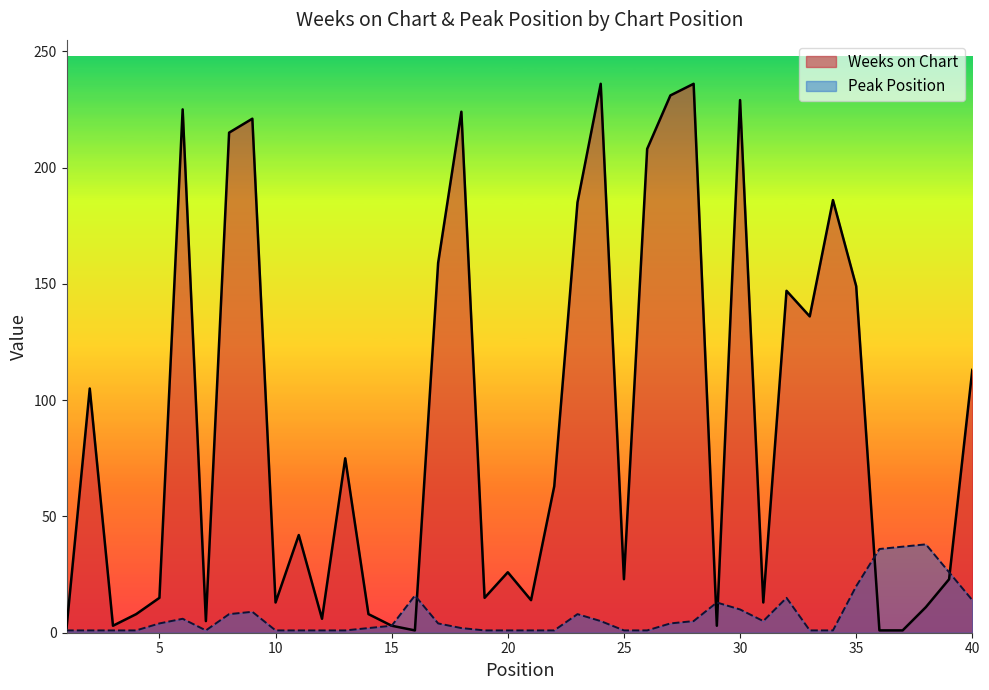

The value of Weeks on Chart at 4 is 8. True or false?

True